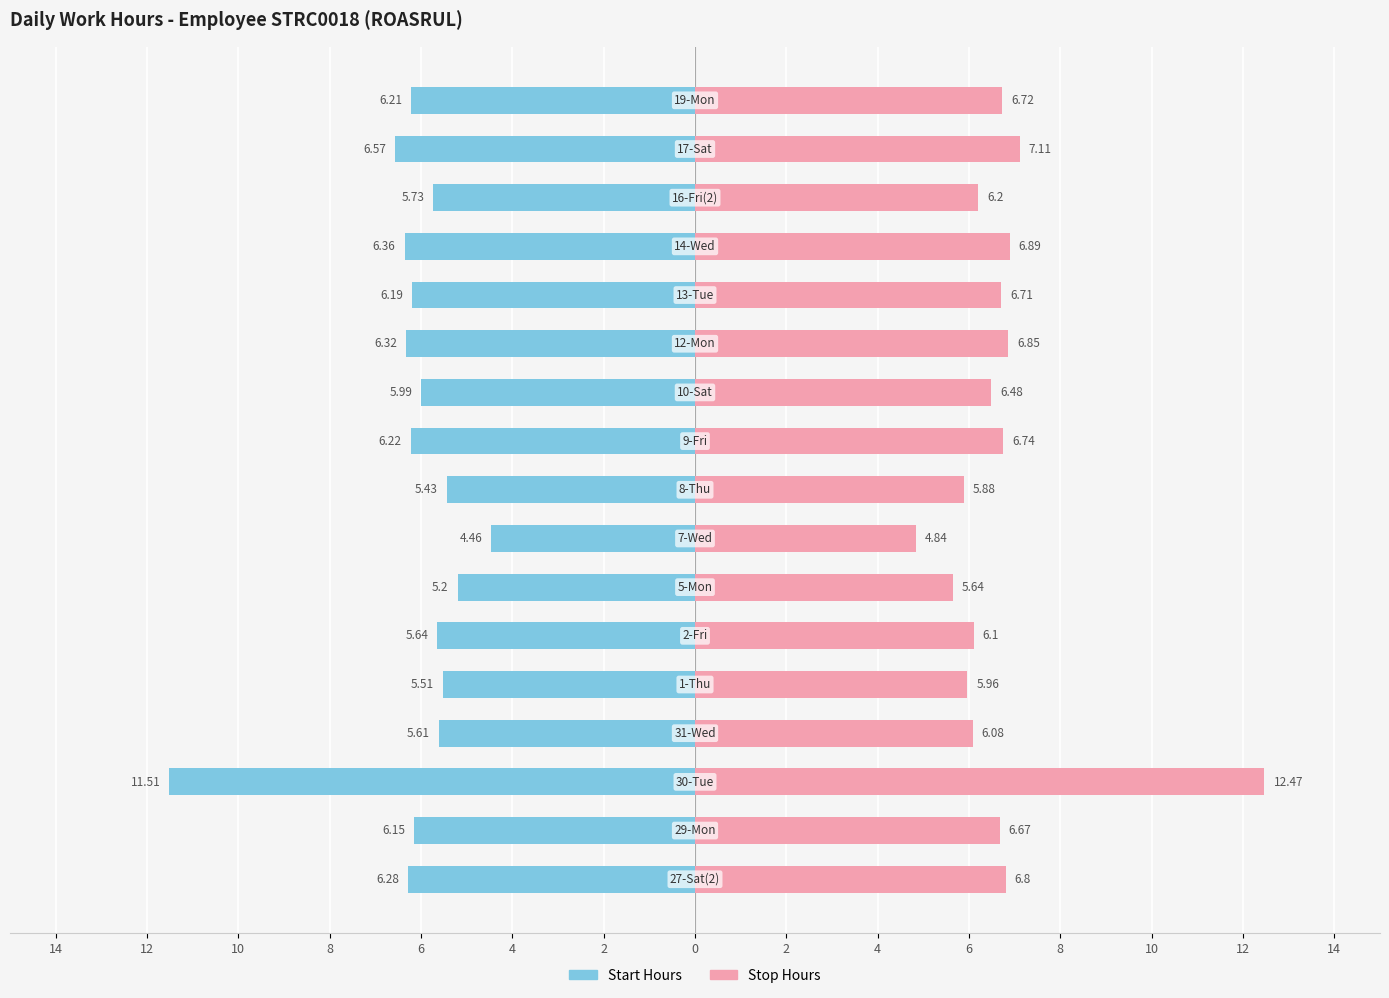

Between 14 and 16, which series saw the biggest shift?

Stop Hours